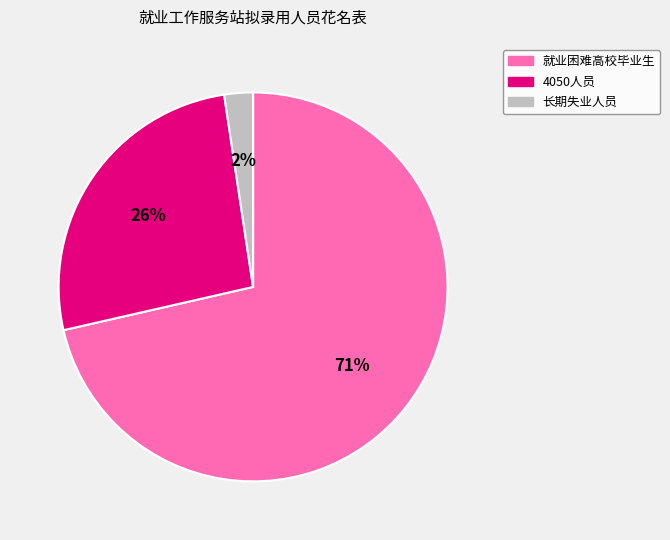

Count the number of slices in the pie.

3